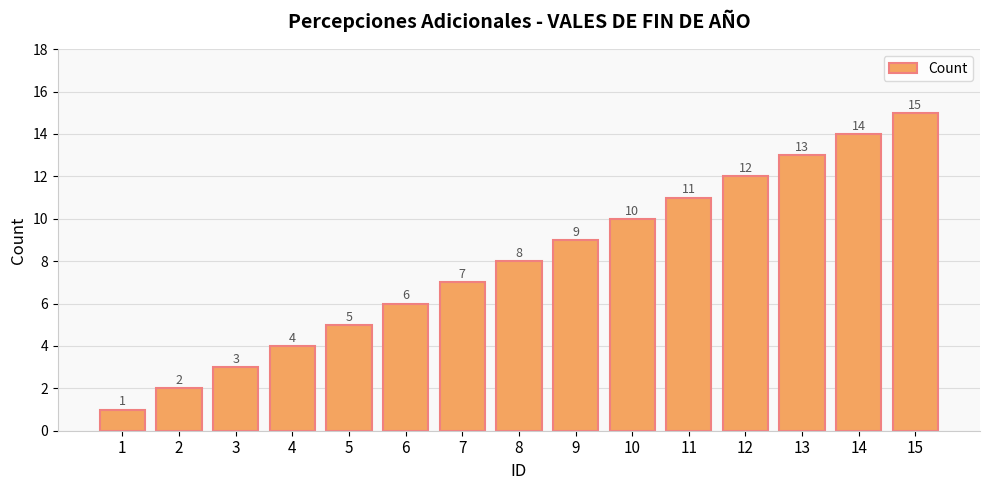

What is the change in value from 3 to 4?

+1